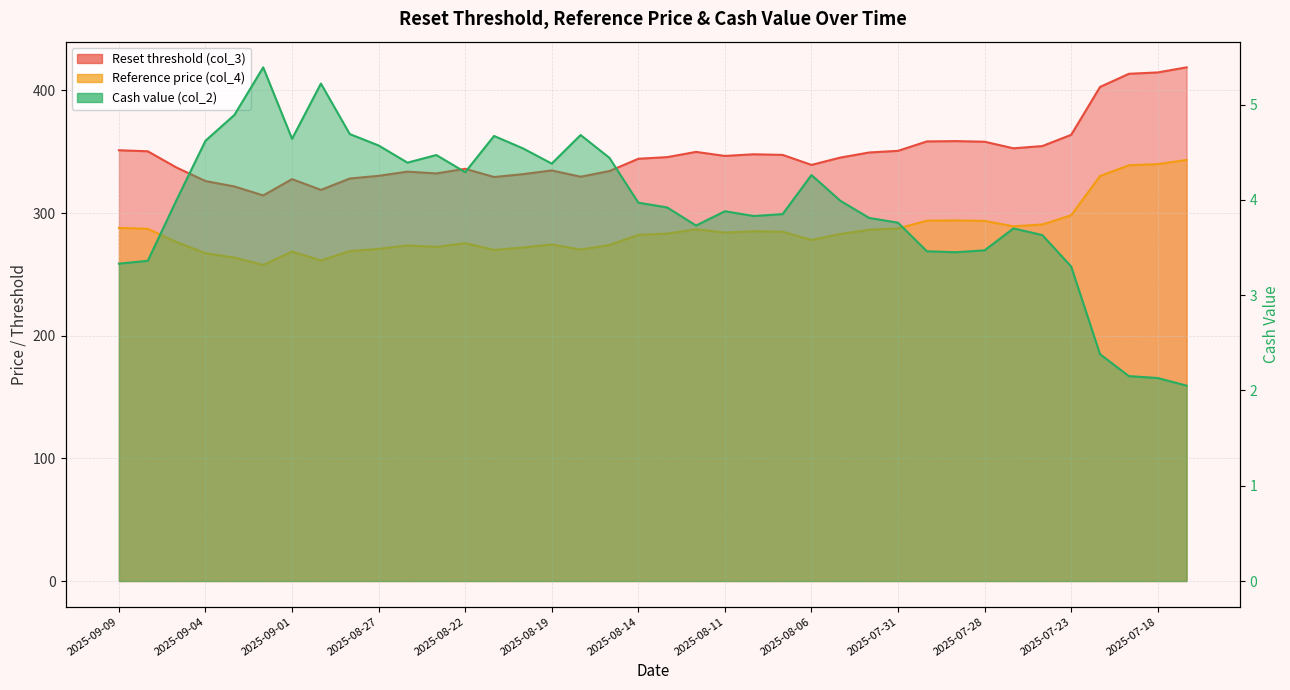

What is the label of the 28th point from the left?

2025-07-31